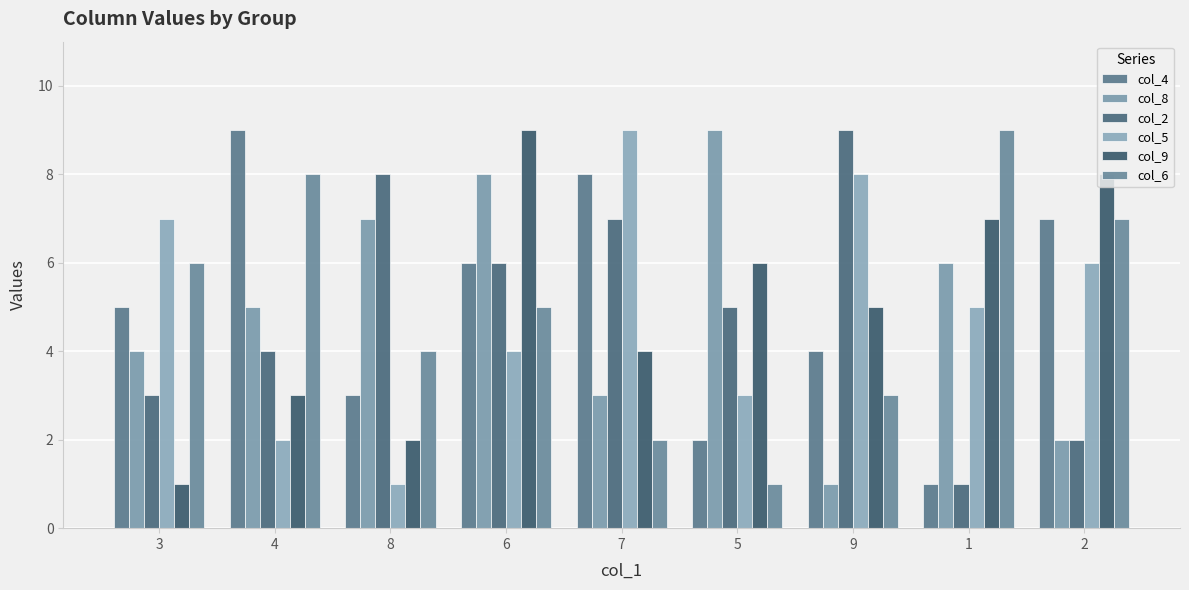

What is the difference between the col_4 values at 7 and 6?

2